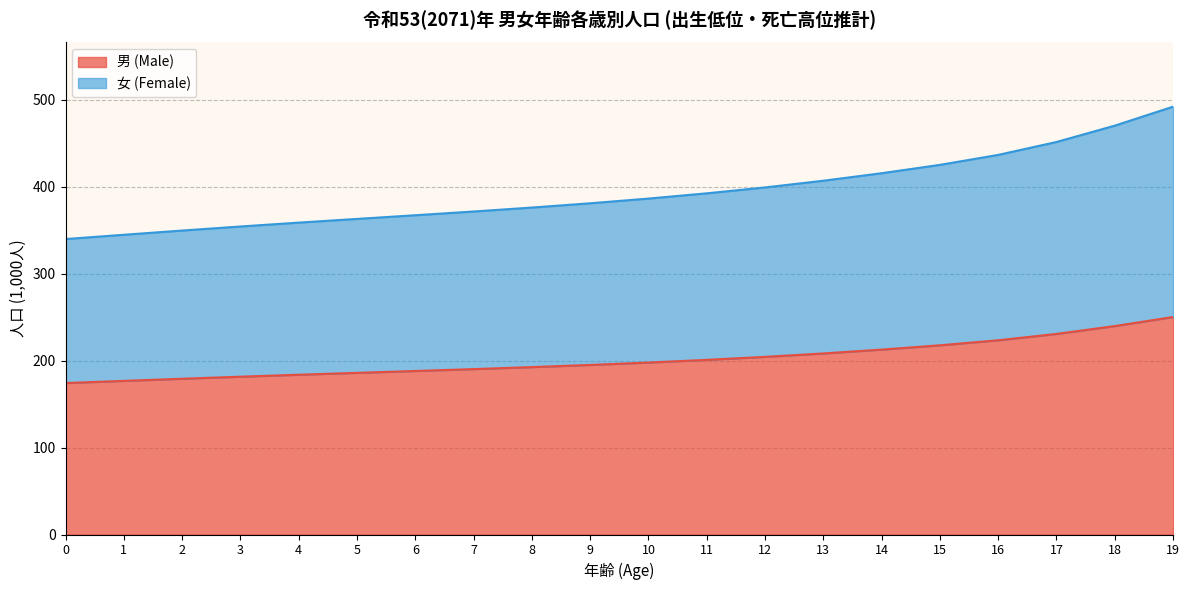

True or false: 女 (Female) and 男 (Male) intersect in this chart.

False